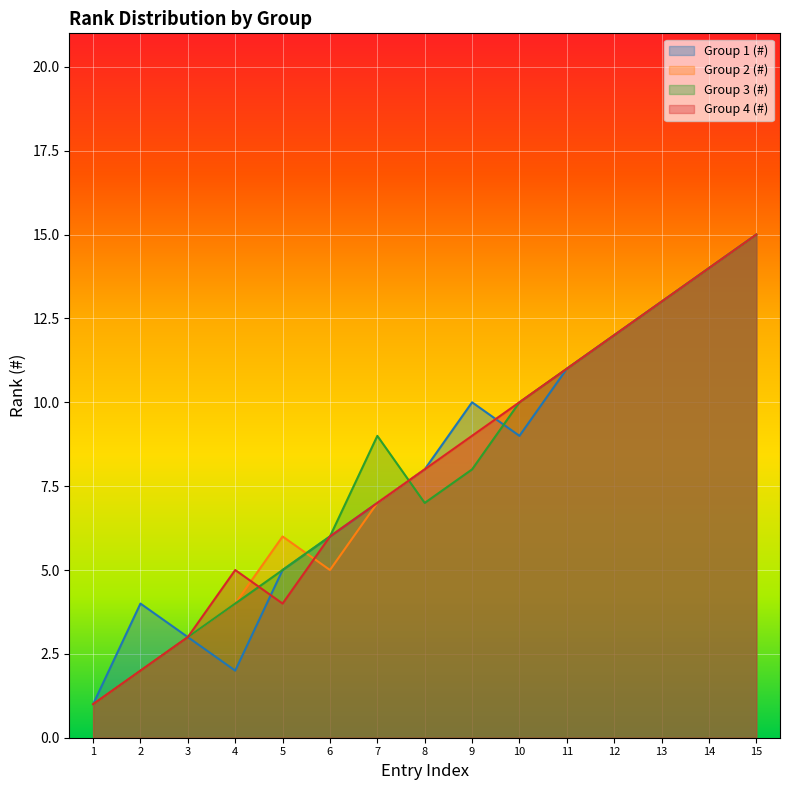

Which has a higher value, 15 or 14?

15